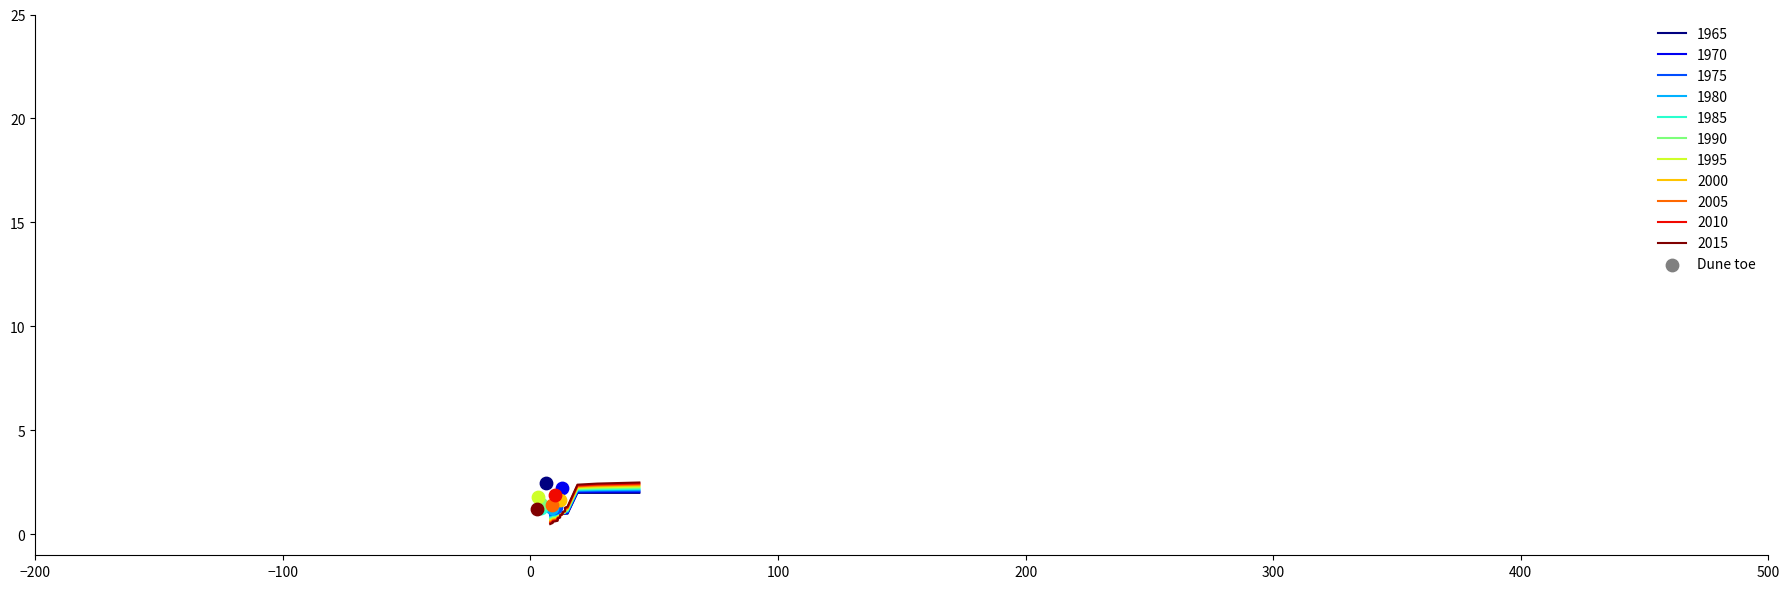

Approximately how many times larger is the value at 5 compared to 1?

0.5